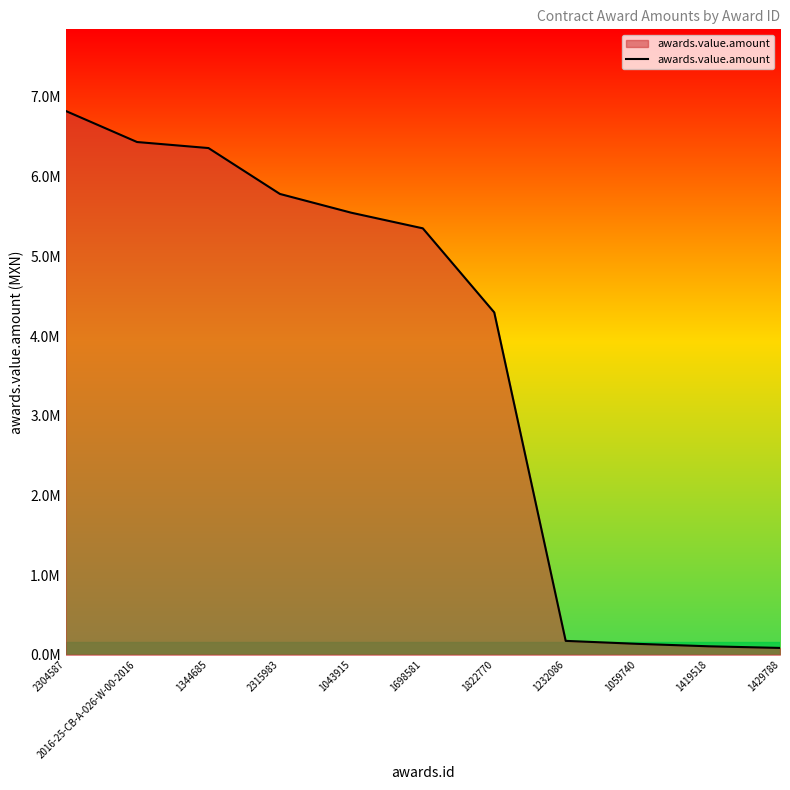

Does the chart have visible grid lines?

No